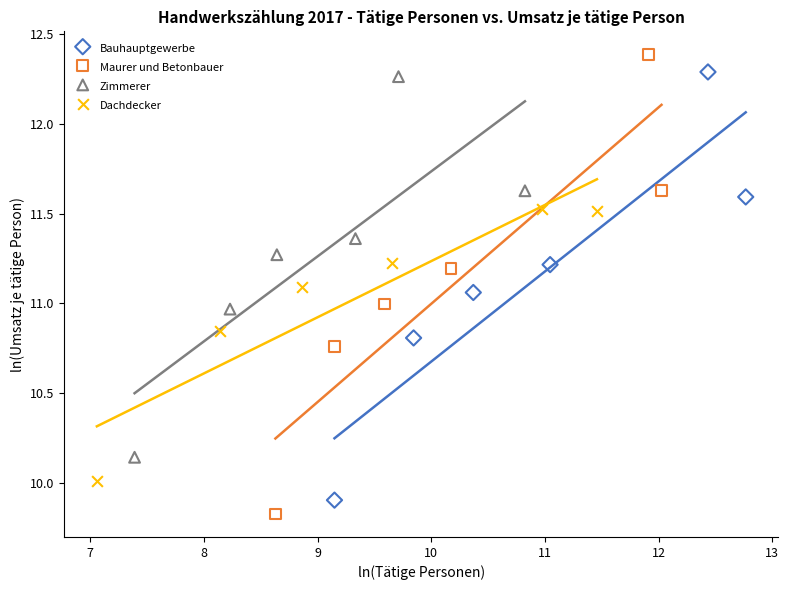

Which series has the largest Y range (max minus min)?

Maurer und Betonbauer